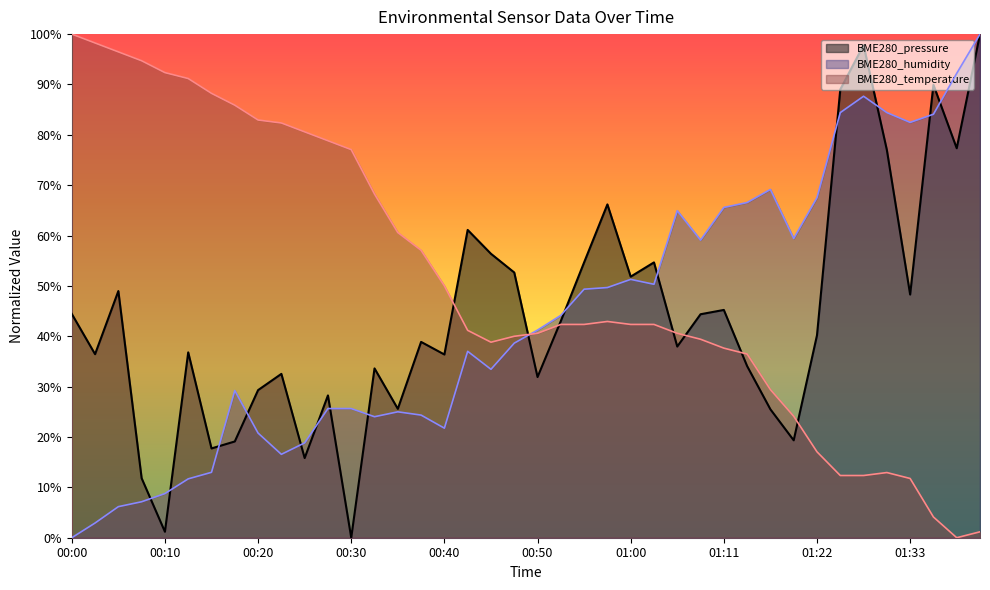

What is the label of the 36th point from the left?

01:30